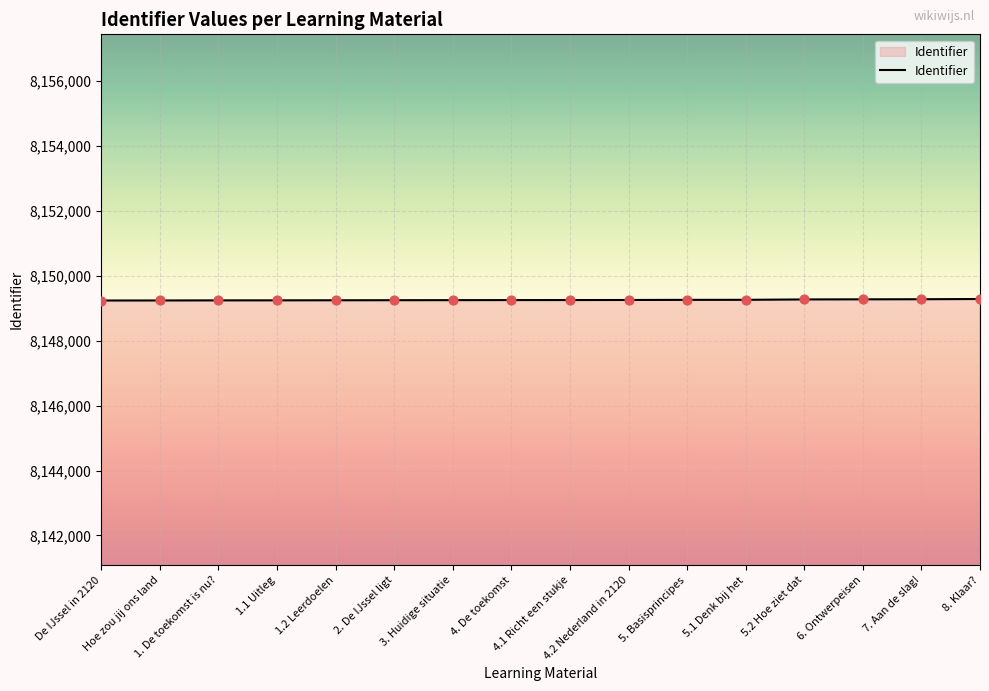

What is the change in value from De IJssel in 2120 to 7. Aan de slag!?

+39